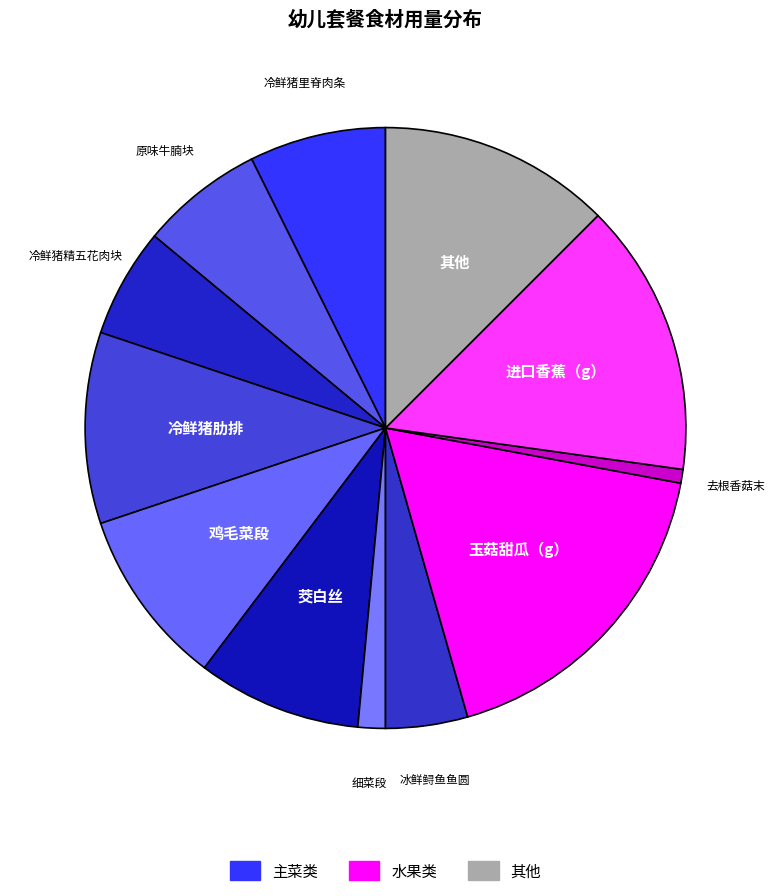

Count the number of slices in the pie.

12